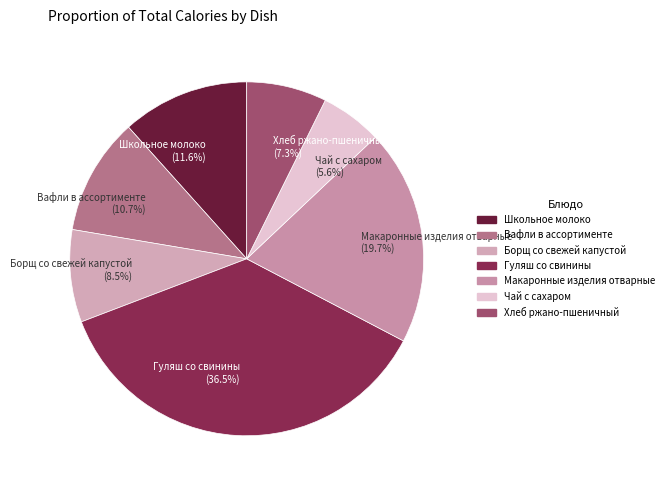

What percentage is the Школьное молоко slice, to the nearest percent?

12%